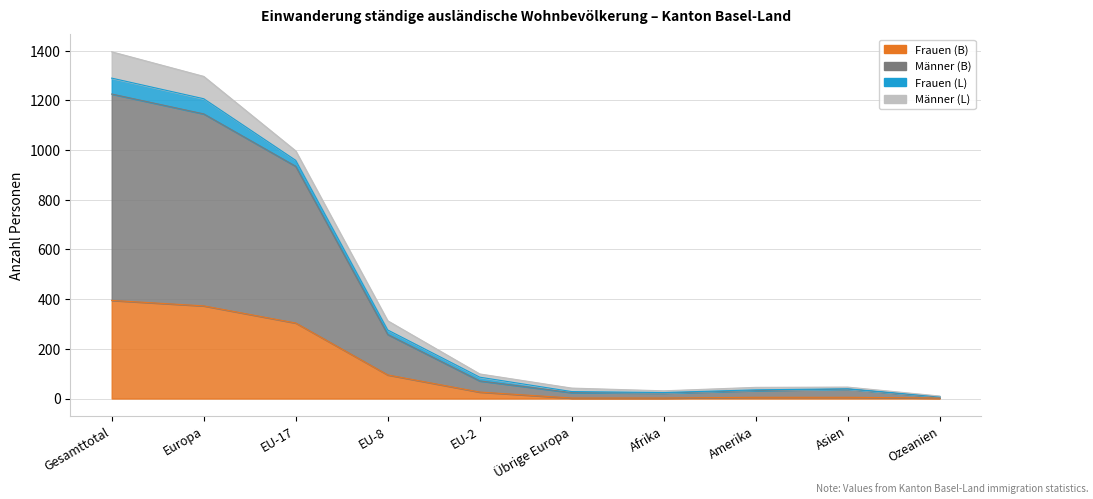

Where does the Frauen (B) series first go above 26?

Gesamttotal